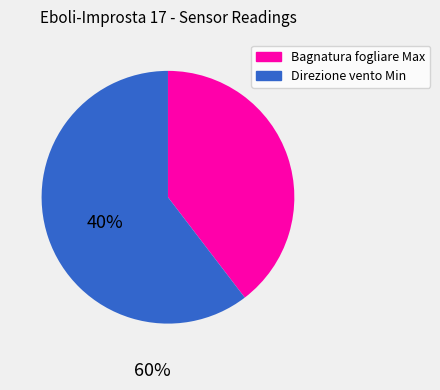

What is the ratio of the value at Bagnatura fogliare Max to the value at Direzione vento Min?

0.7